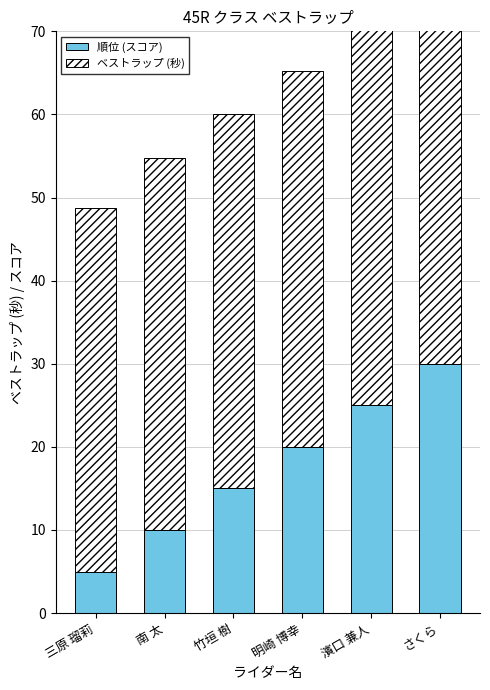

What value does the 順位 (スコア) series have at 南 太?

10.0